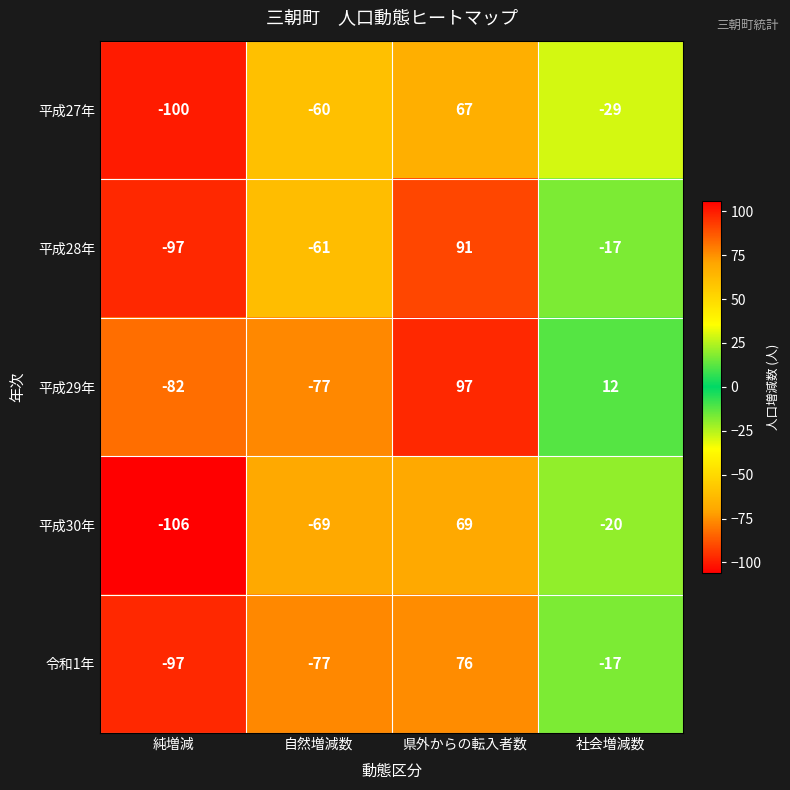

At which label does 平成30年 first exceed -20?

県外からの転入者数